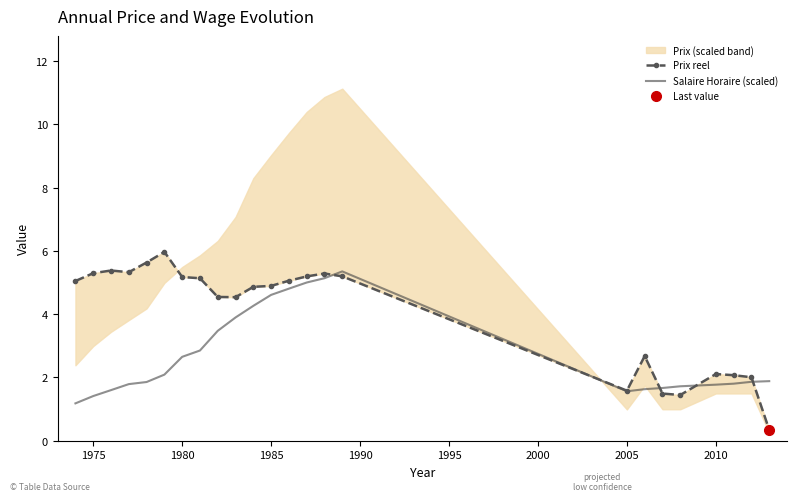

The Salaire Horaire (scaled) series shows 2.7 at 1980. True or false?

True